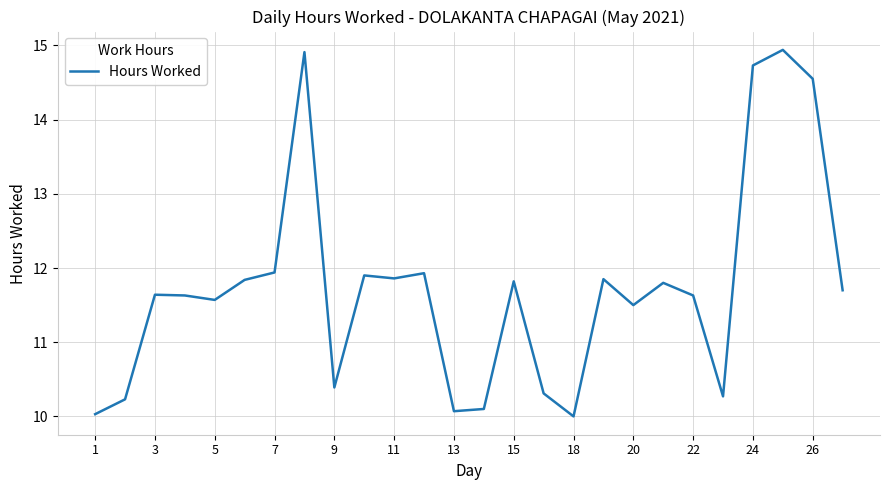

What is the minimum value shown in the chart?

10.0